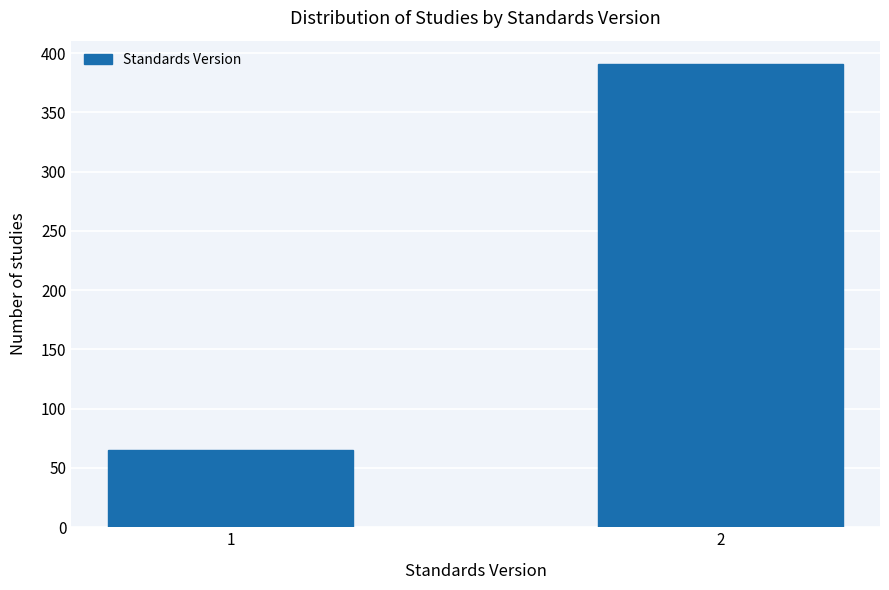

Reading right to left, list all the values displayed in this chart.

391	65